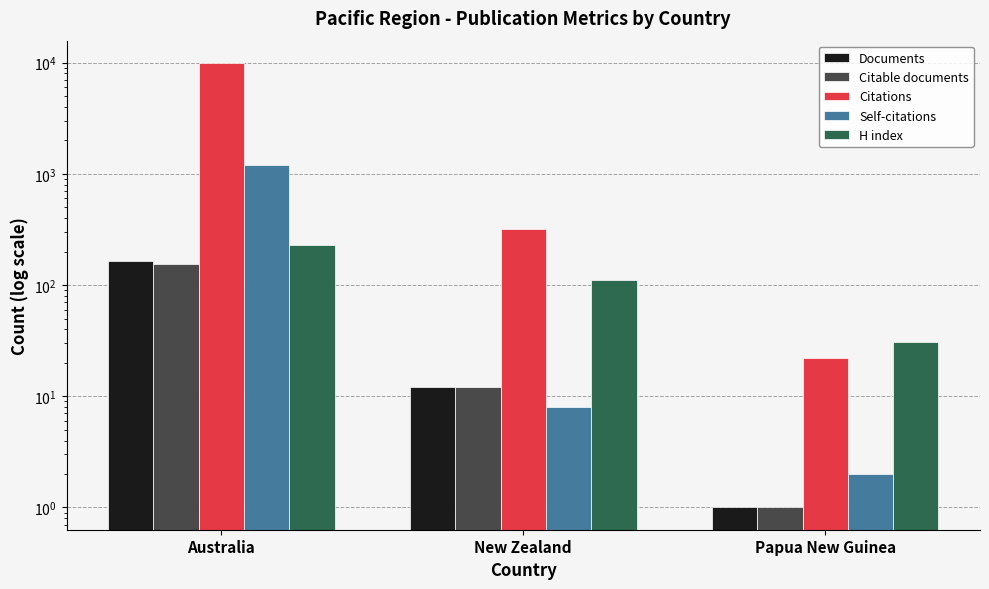

True or false: Self-citations has a value of 323 at Australia.

False